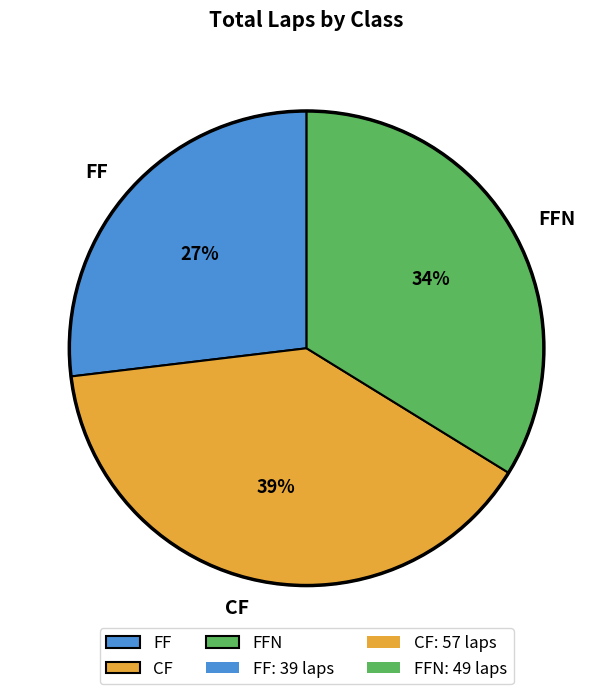

To the nearest percent, what is the average slice percentage?

33%